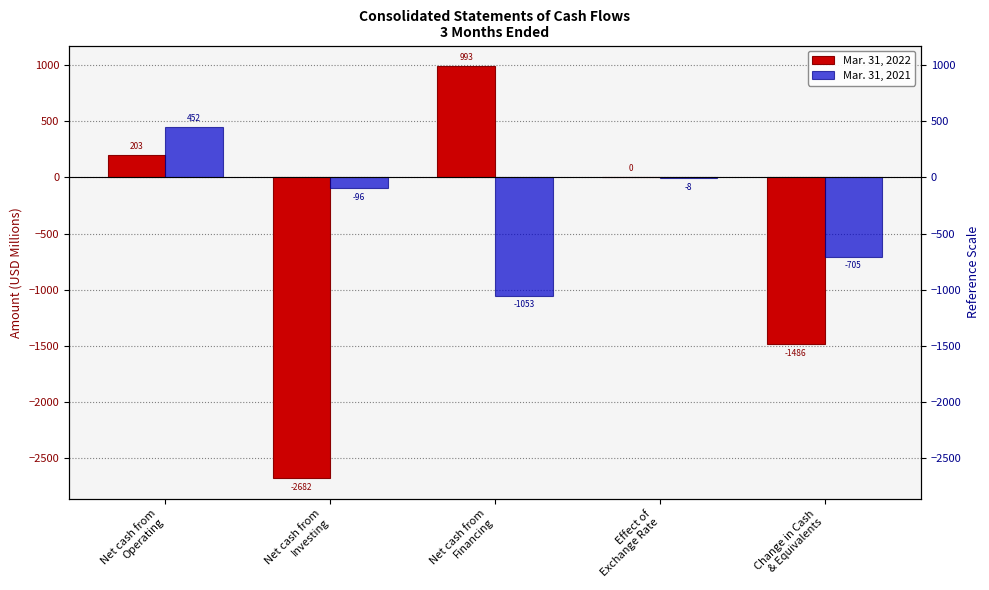

Between Effect of
Exchange Rate and Net cash from
Operating, which is larger?

Net cash from
Operating